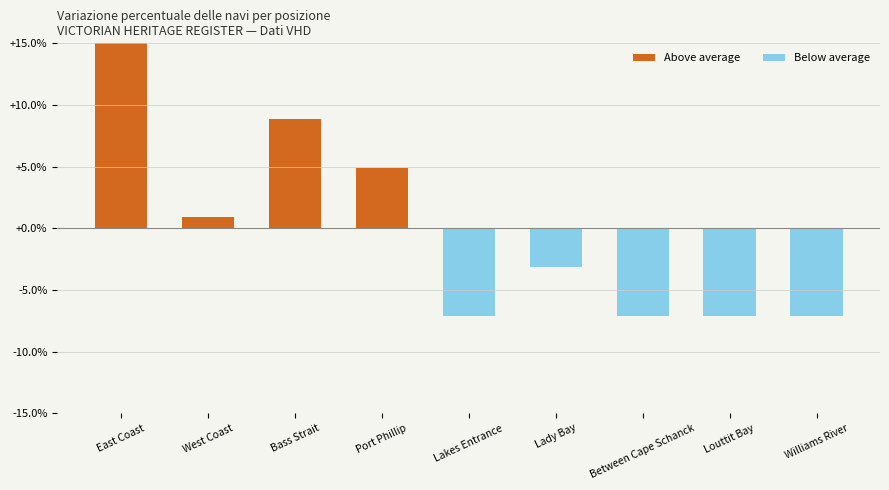

What is the label of the 8th bar from the right?

West Coast